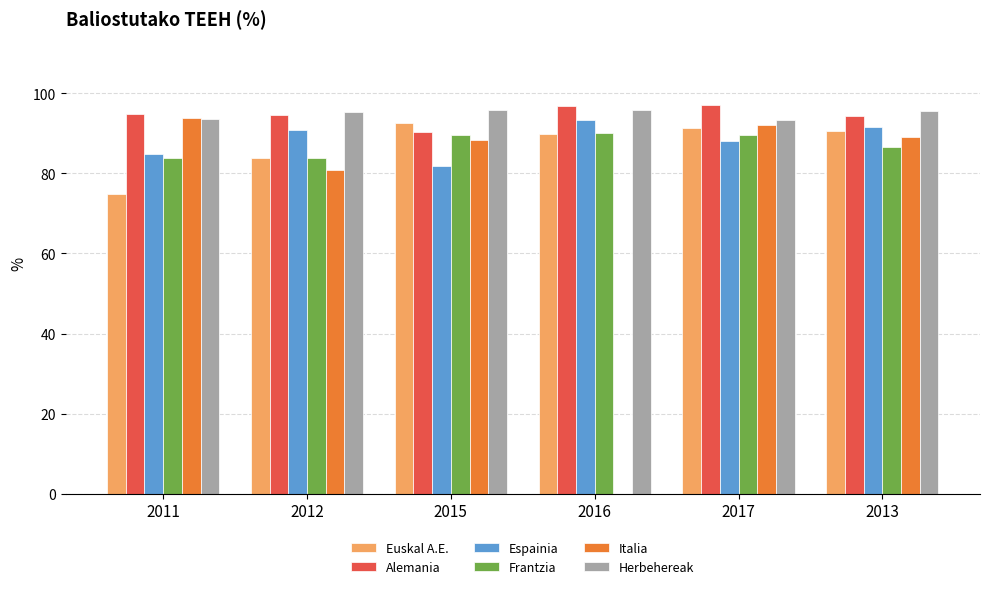

Is it true that Italia equals 93.8 at 2011?

True